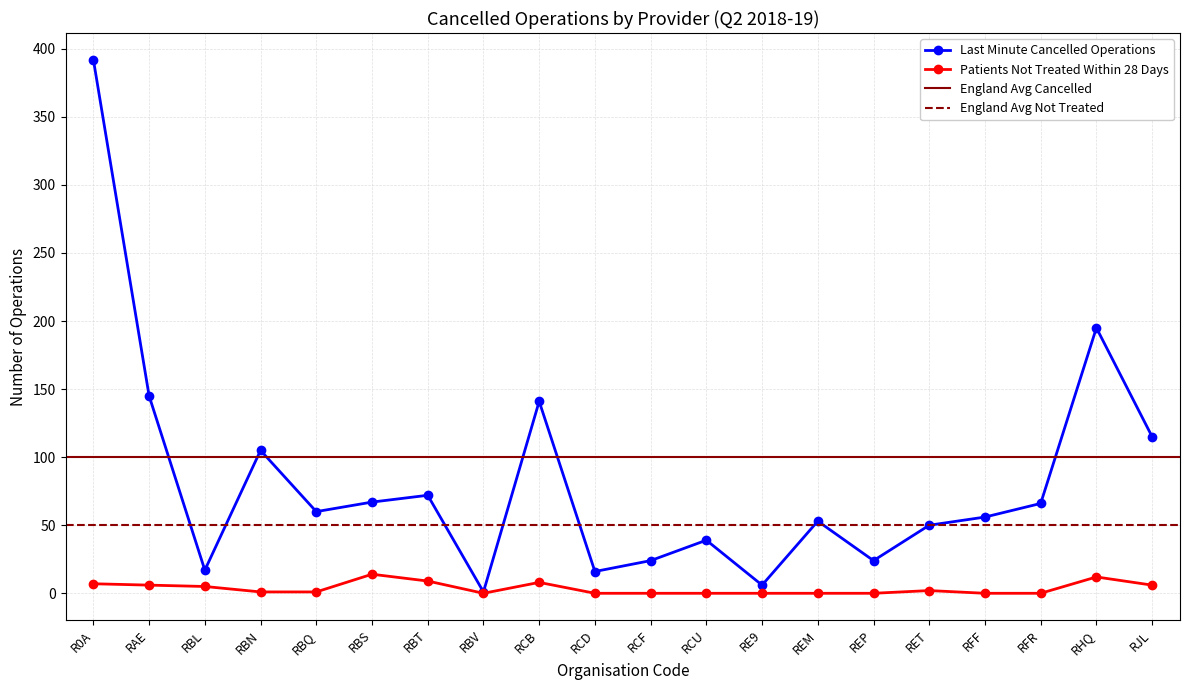

True or false: Patients Not Treated Within 28 Days and Last Minute Cancelled Operations cross at least once.

False